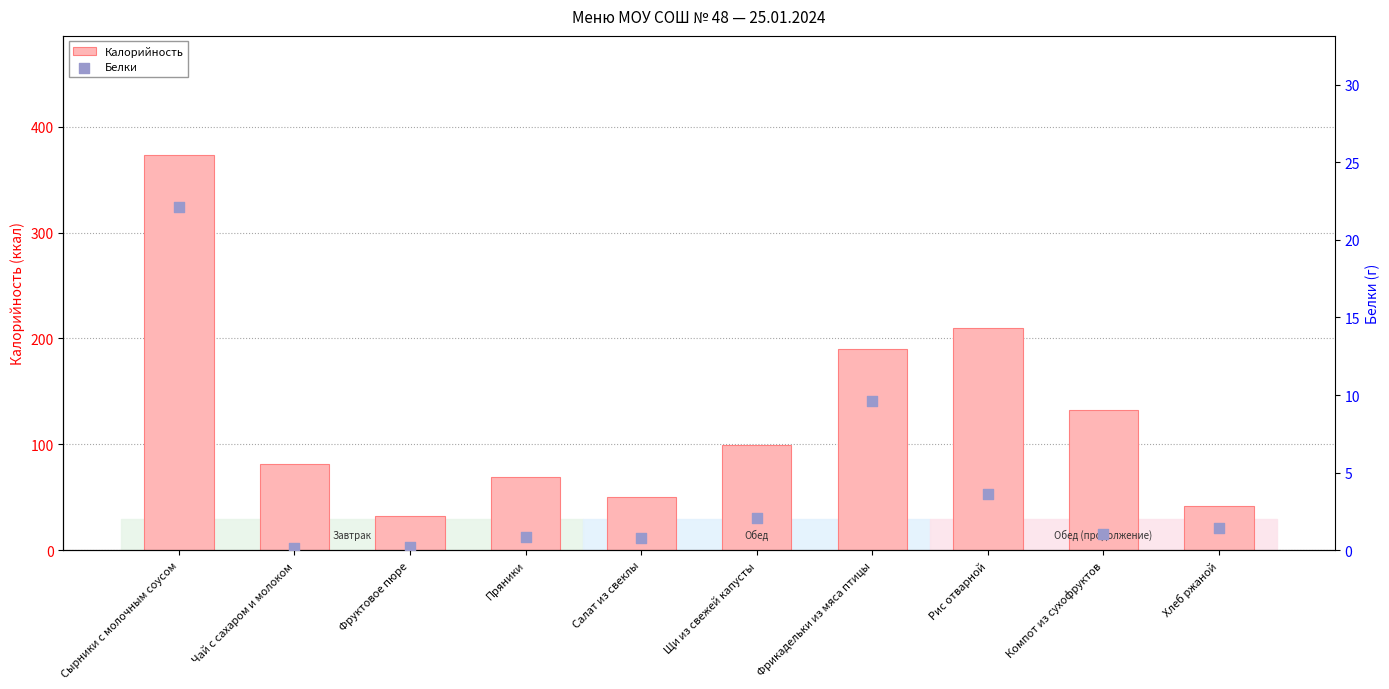

Which series has the largest total across all categories?

Калорийность